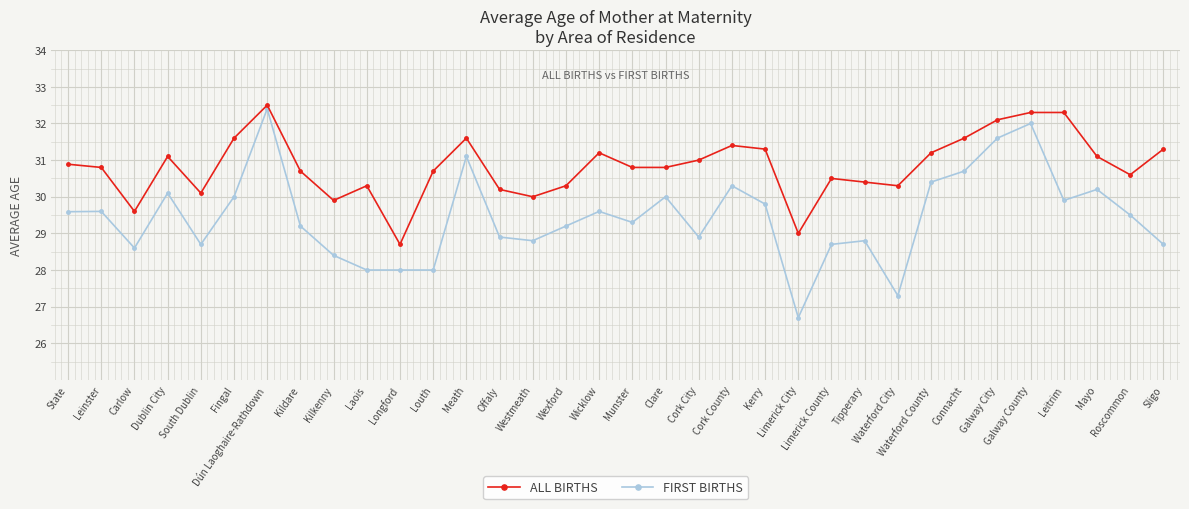

What is the label of the 18th point from the right?

Wicklow